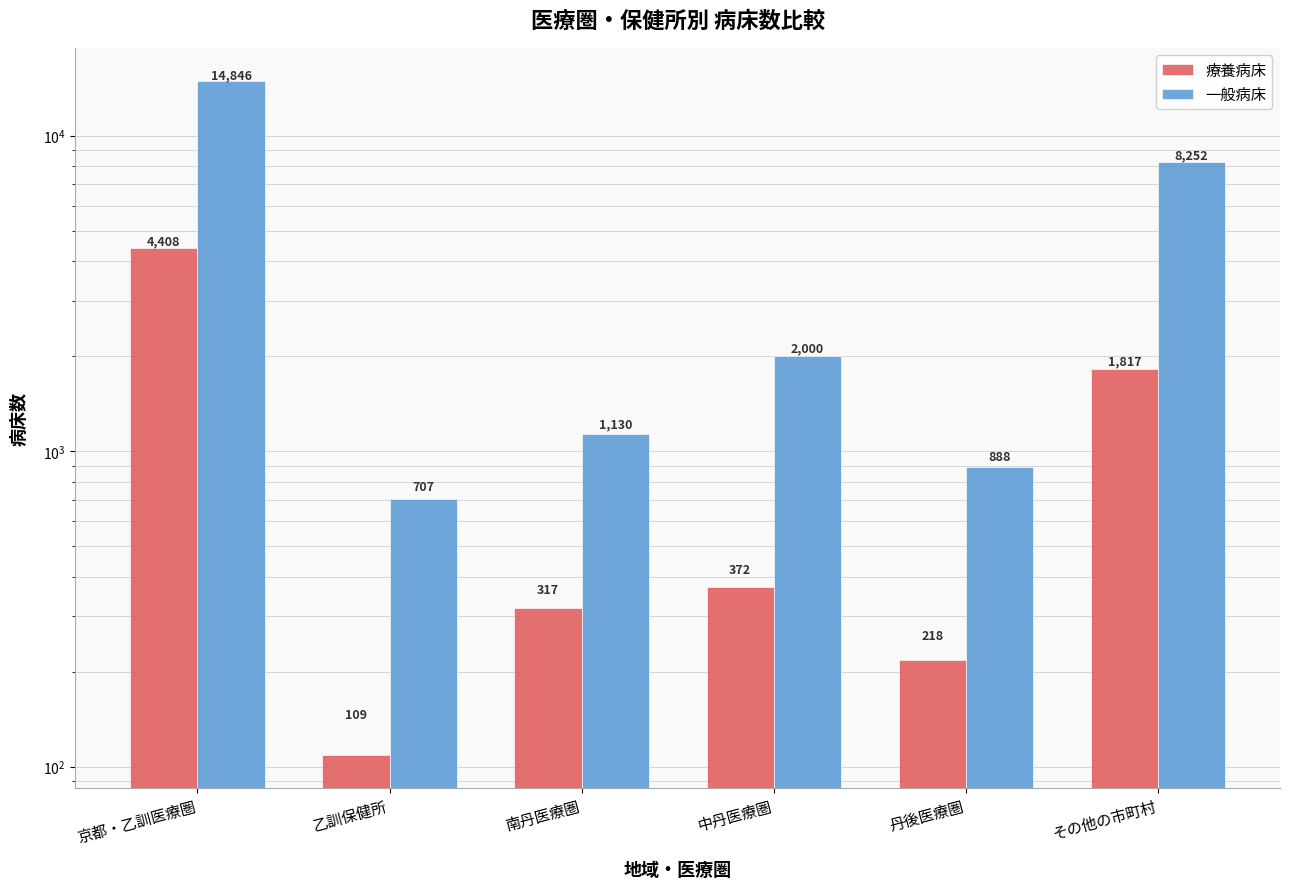

List the series in order of their peak value, lowest first.

療養病床, 一般病床